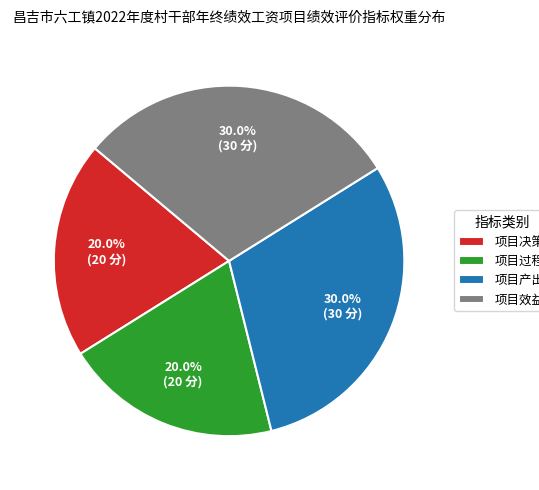

Which has a higher value, 项目过程 or 项目产出?

项目产出